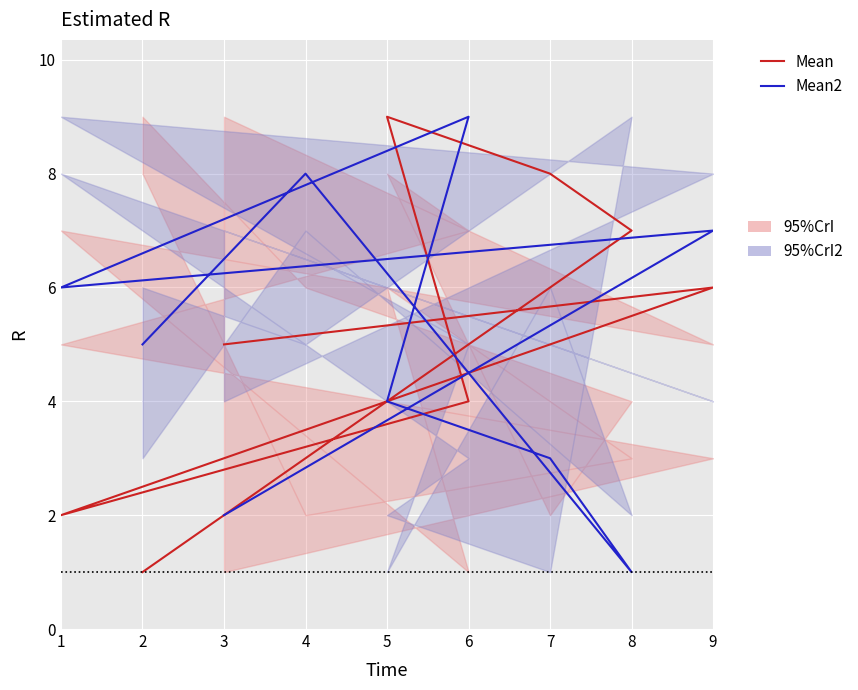

What is the sum of the Mean2 values at 6 and 3?

11